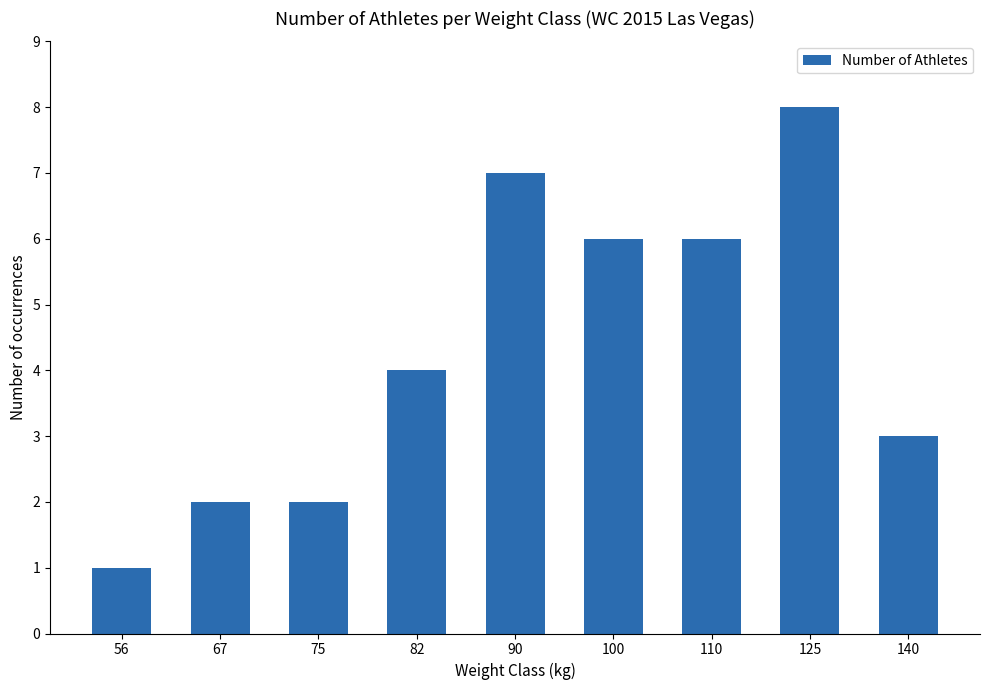

How many distinct data groups are displayed?

1